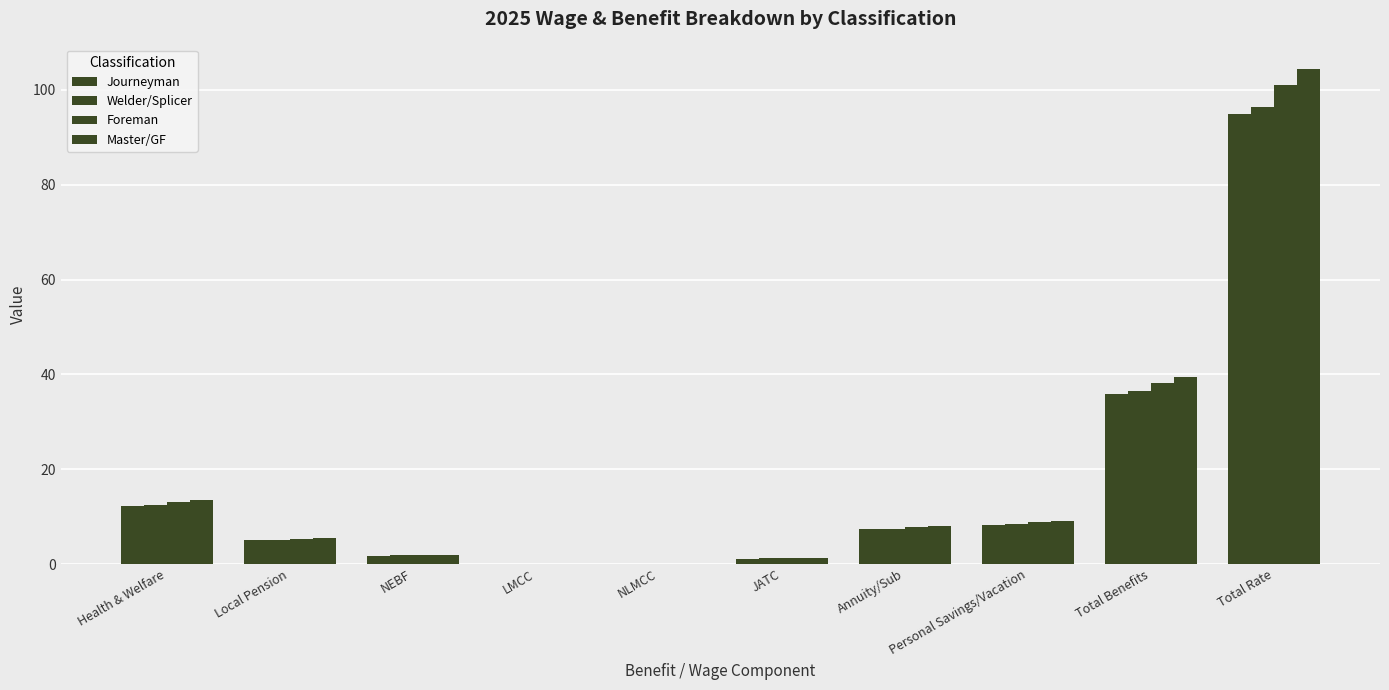

The Journeyman series shows 6.4 at Health & Welfare. True or false?

False